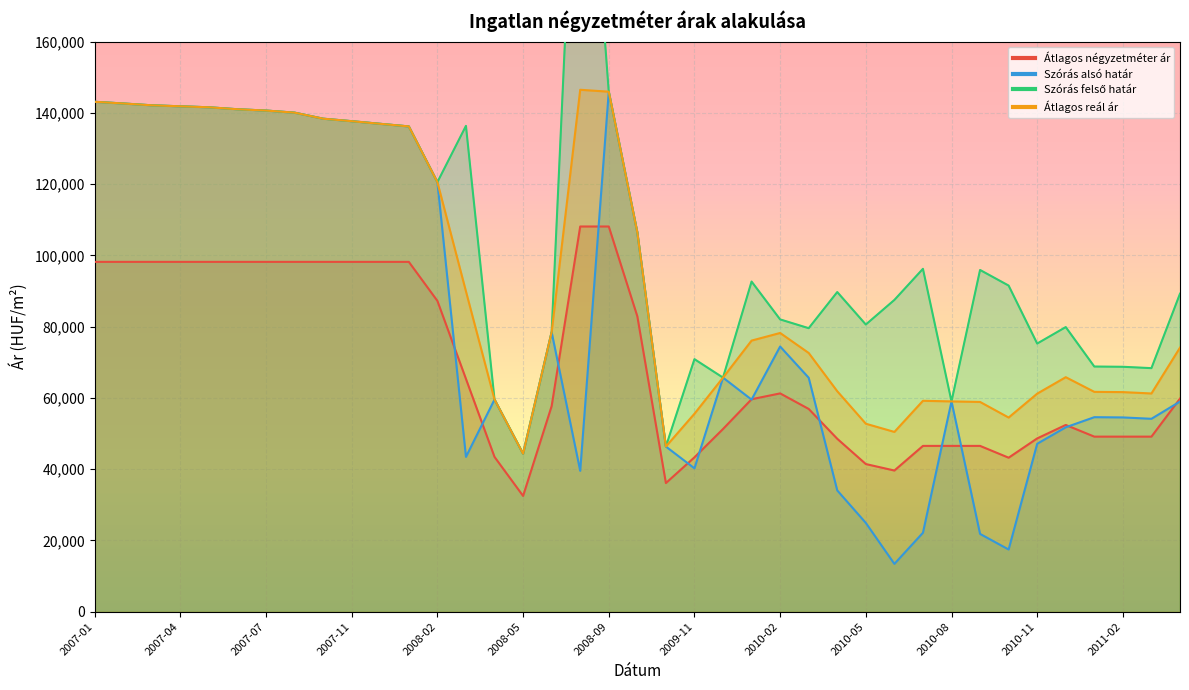

Between 2010-05 and 2008-02, which is larger?

2008-02